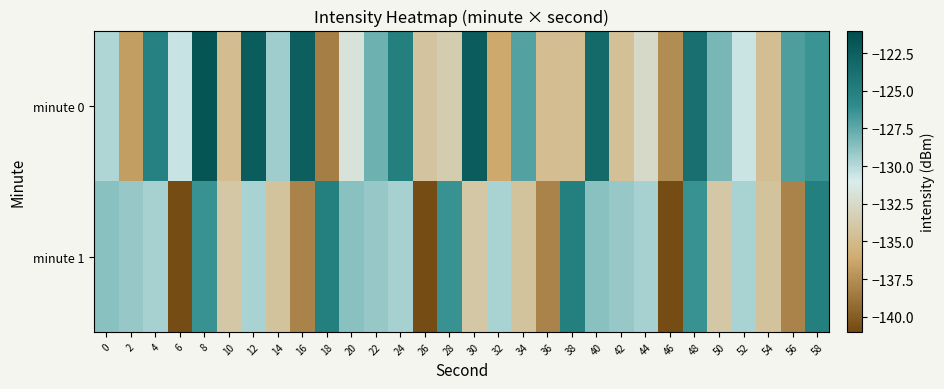

How many series are shown in this chart?

2